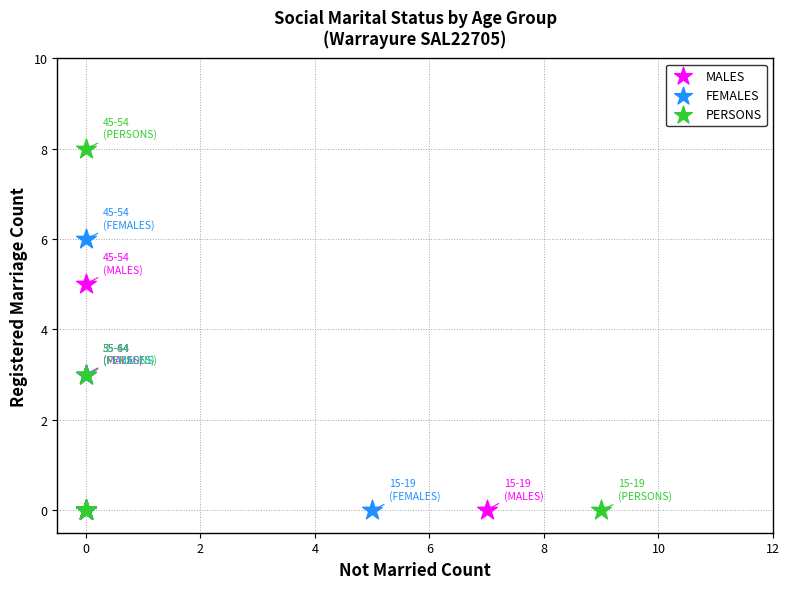

Which series has the largest Y range (max minus min)?

PERSONS